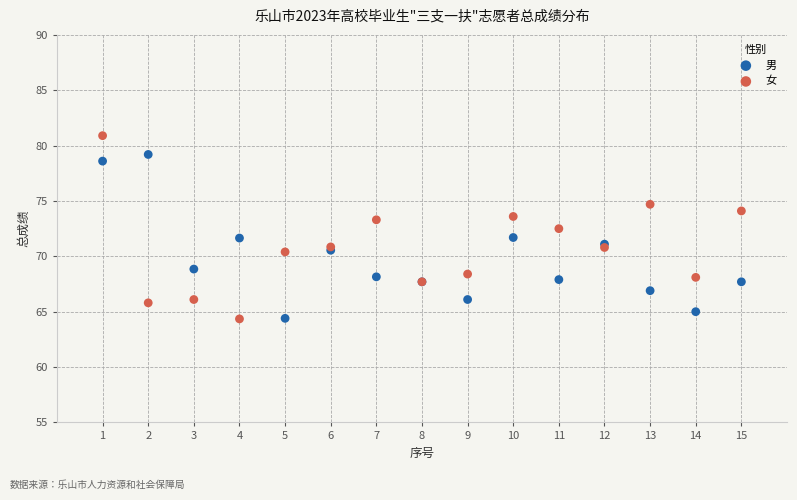

Which series contains the highest Y value?

女